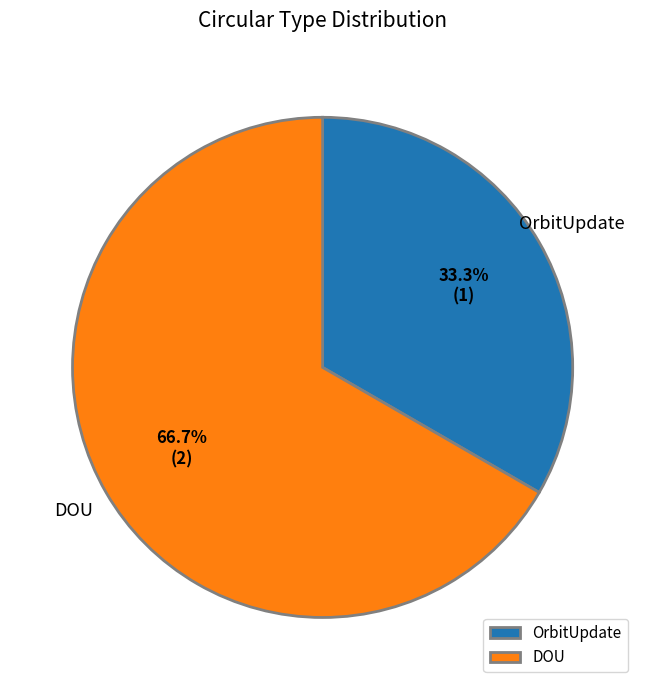

Which slice is the smallest?

OrbitUpdate